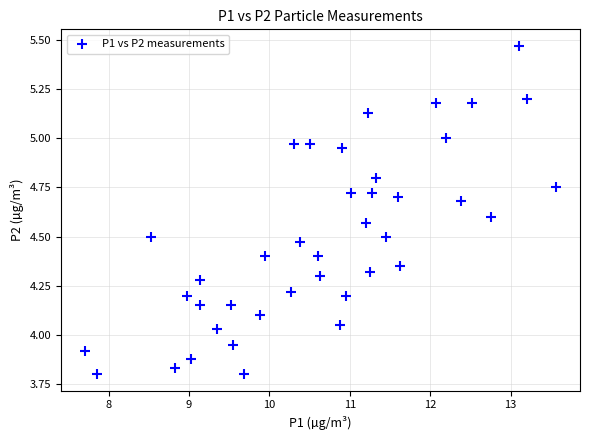

What is the range of Y values (max minus min)?

1.7